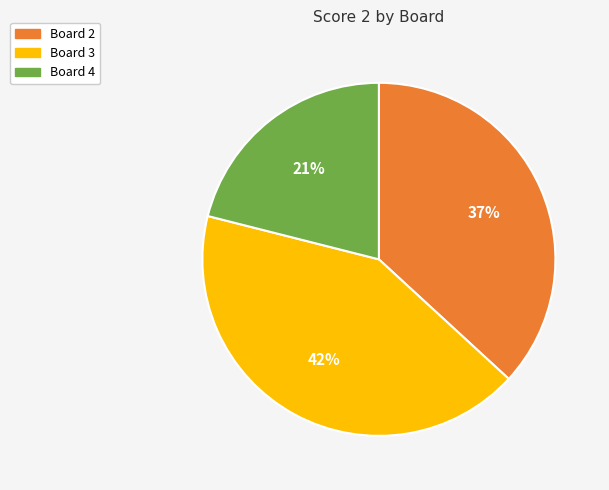

To the nearest percent, what is the average slice percentage?

33%